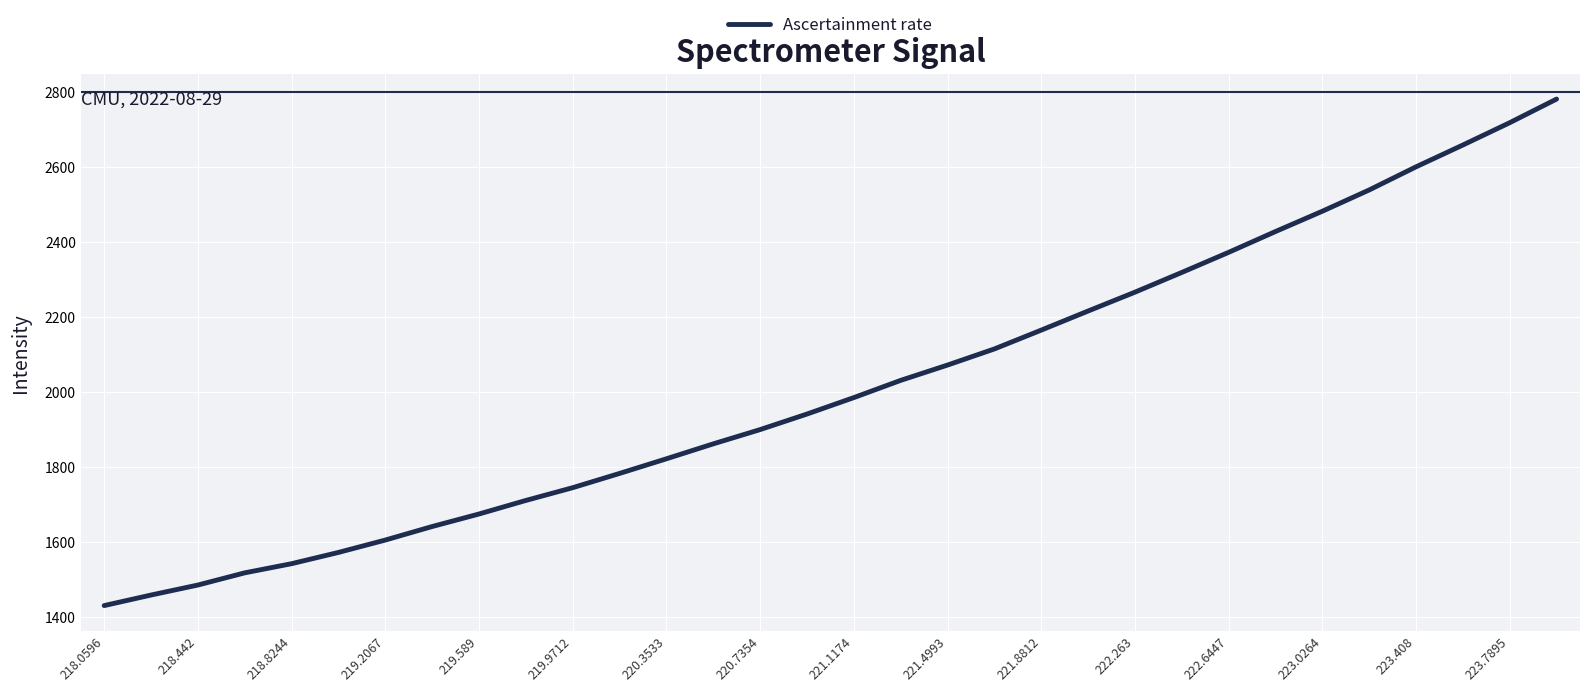

Reading left to right, list all the values displayed in this chart.

1431.4	1459.5	1486.1	1518.6	1543.0	1572.9	1605.9	1641.9	1675.3	1711.4	1745.4	1783.3	1822.3	1862.1	1900.1	1941.5	1985.3	2031.2	2072.0	2114.9	2165.0	2215.9	2266.1	2318.6	2372.1	2427.6	2481.7	2538.3	2599.9	2658.0	2717.5	2780.4